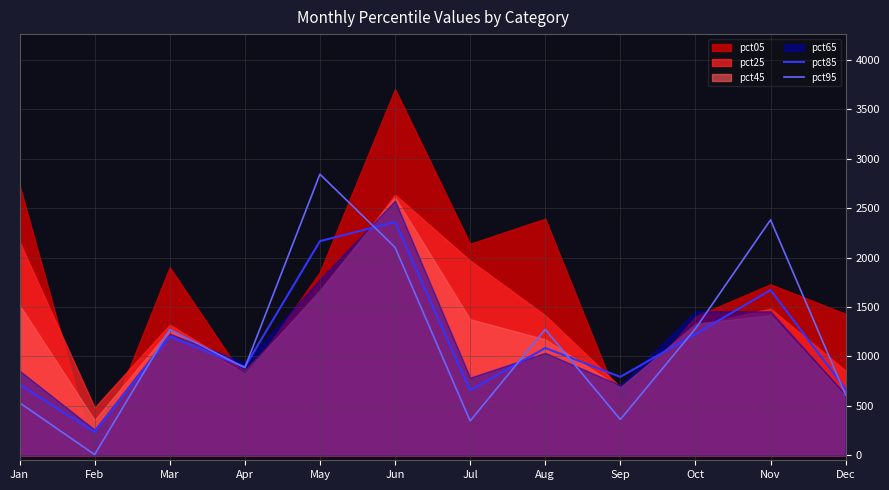

What is the value of the pct85 point at the 8th from the left?

1085.6